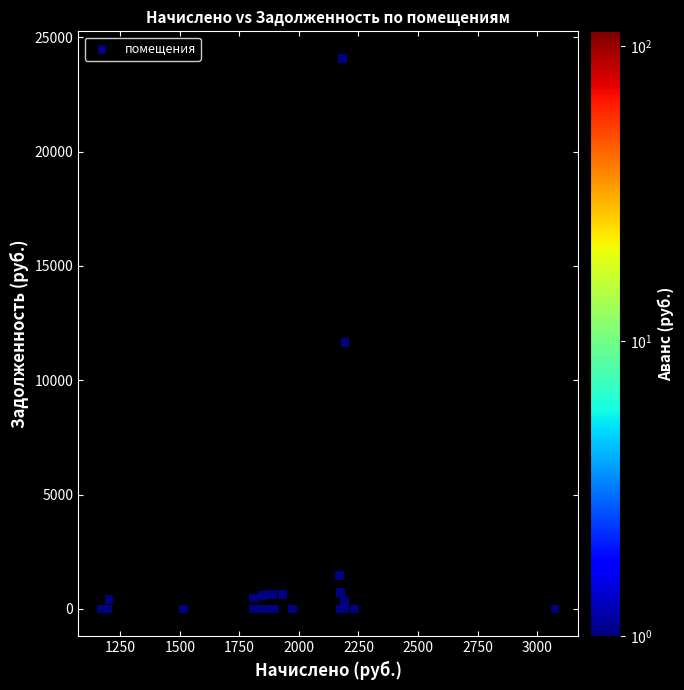

What Y value in the scatter plot is closest to 12026?

11641.9